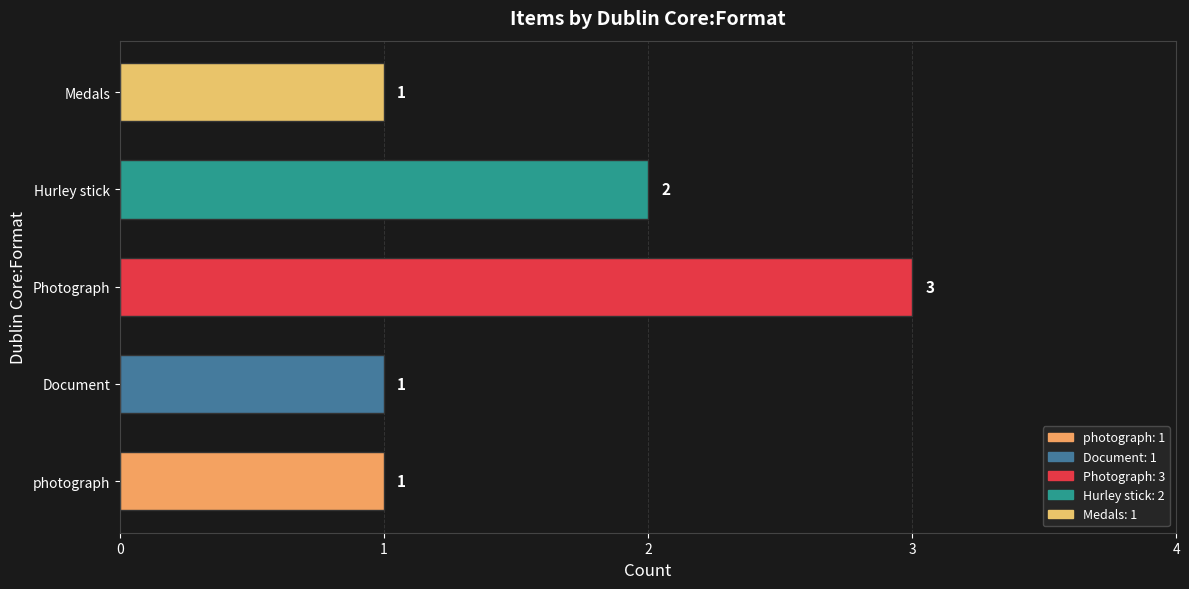

What is the change in value from Document to Hurley stick?

+1